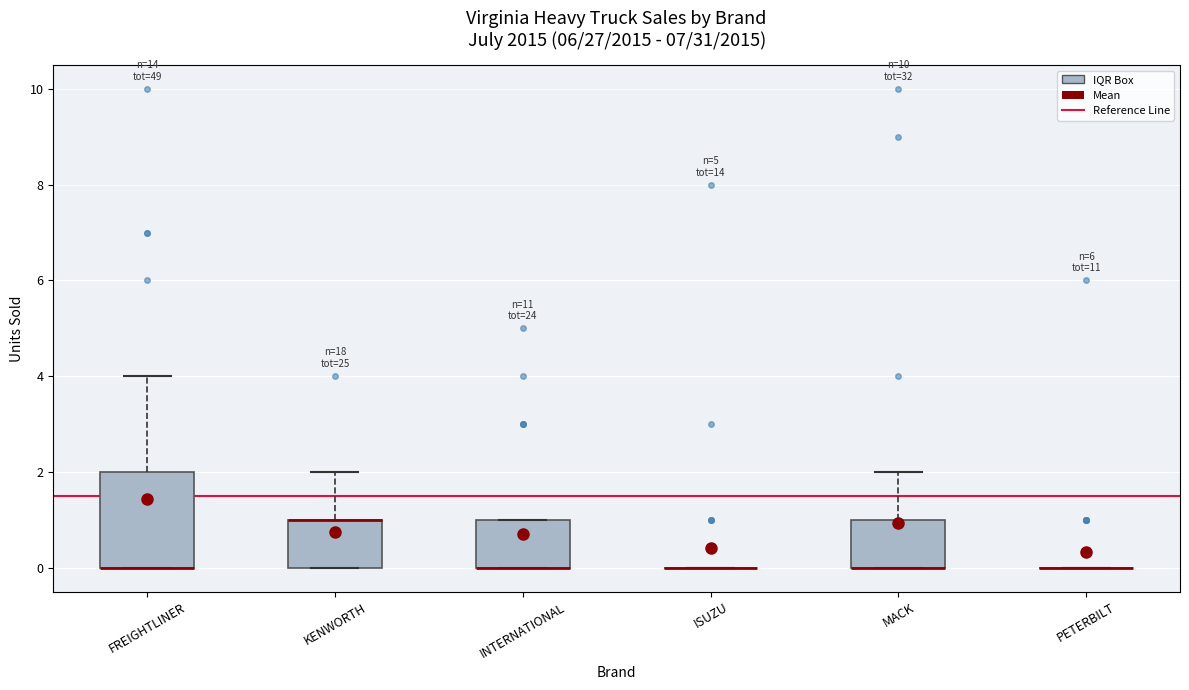

Comparing the boxes themselves (not the whiskers), which one is the tallest?

FREIGHTLINER